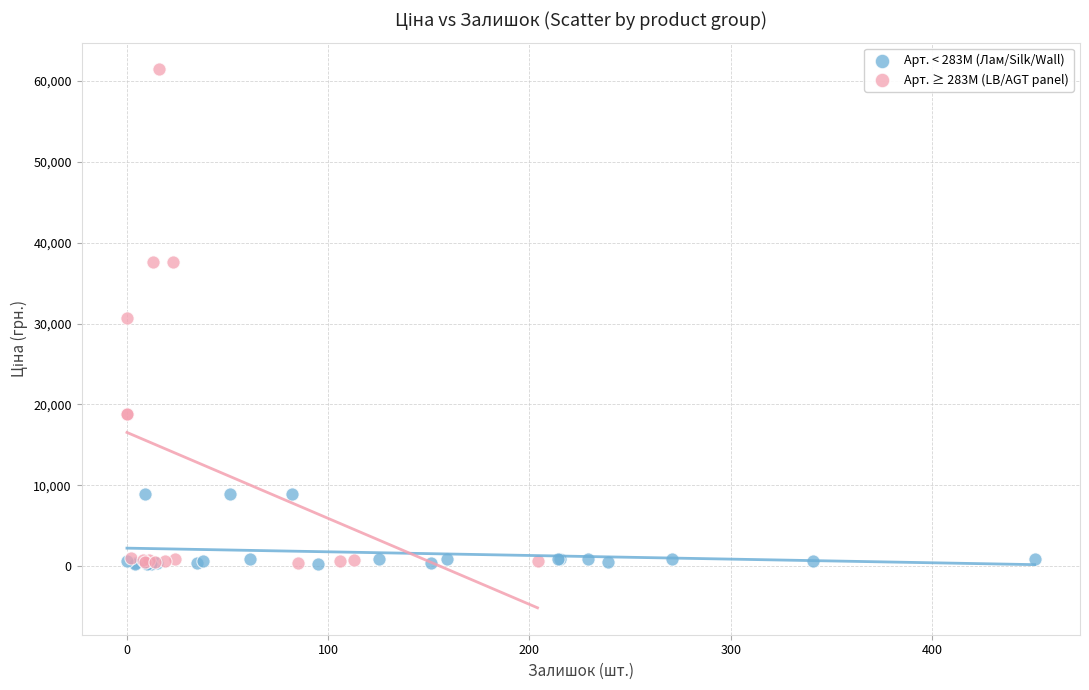

Which series contains the highest Y value?

Арт. ≥ 283M (LB/AGT panel)